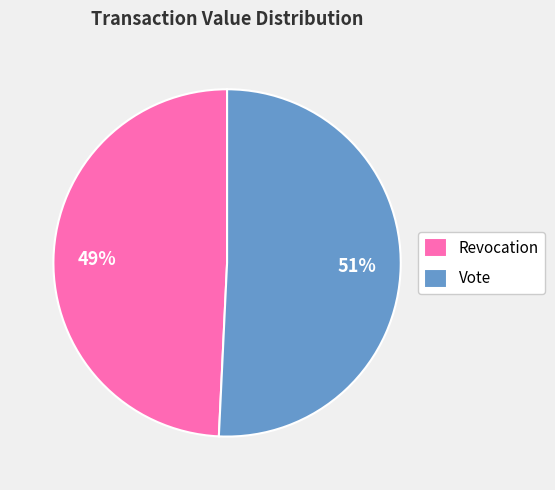

What is the smallest slice in the pie chart?

Revocation